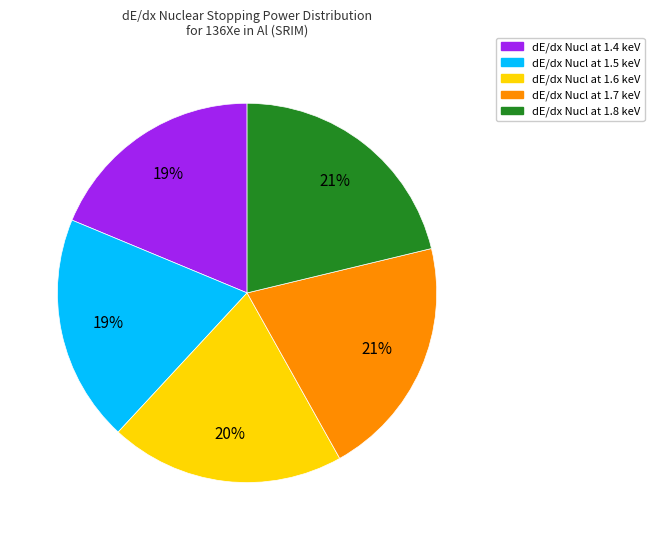

Is there a majority slice in this chart?

No